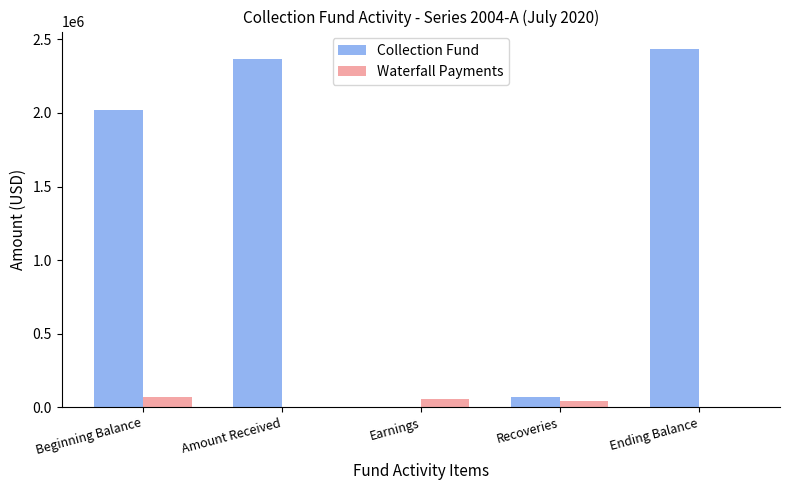

What is the sum of all Collection Fund values?

6886853.2